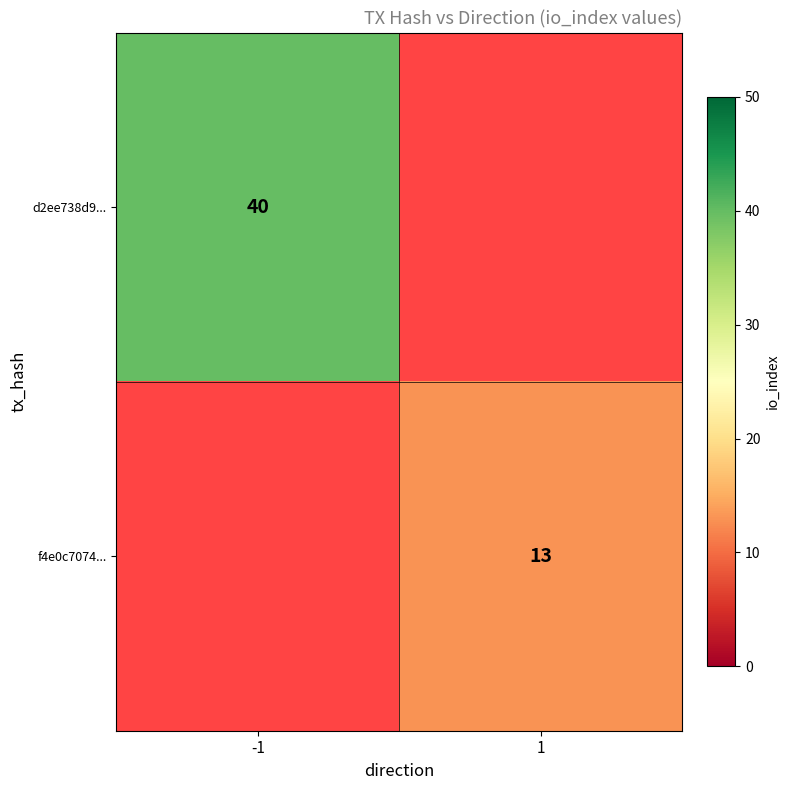

What is the maximum value shown in the chart?

40.0